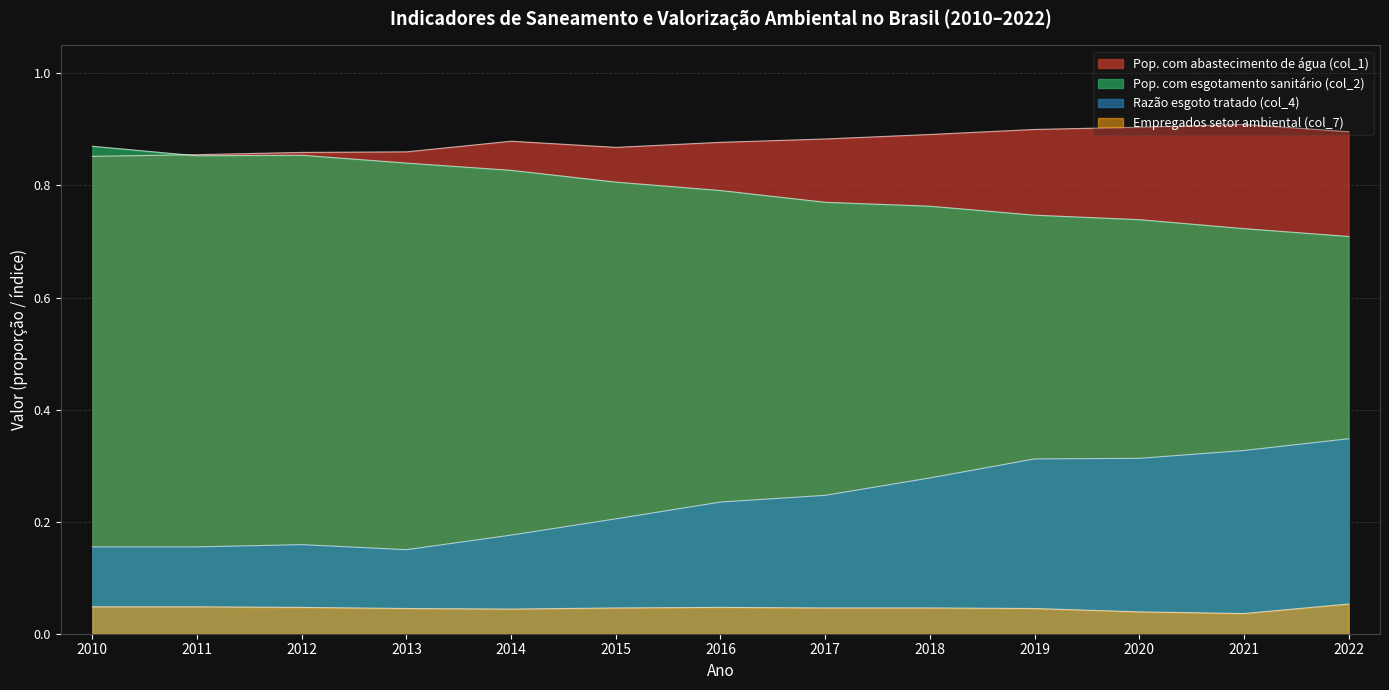

What is the difference between the highest and lowest values at 2014?

0.8